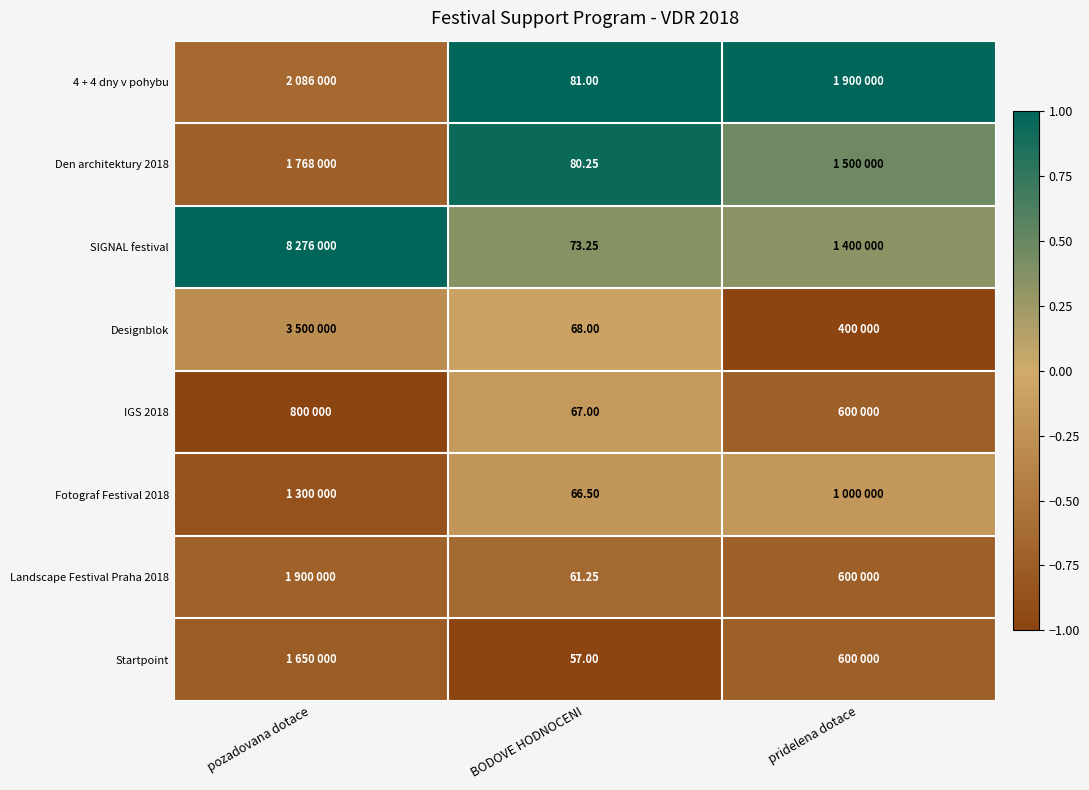

Which category has the lowest value in the SIGNAL festival series?

pridelena dotace